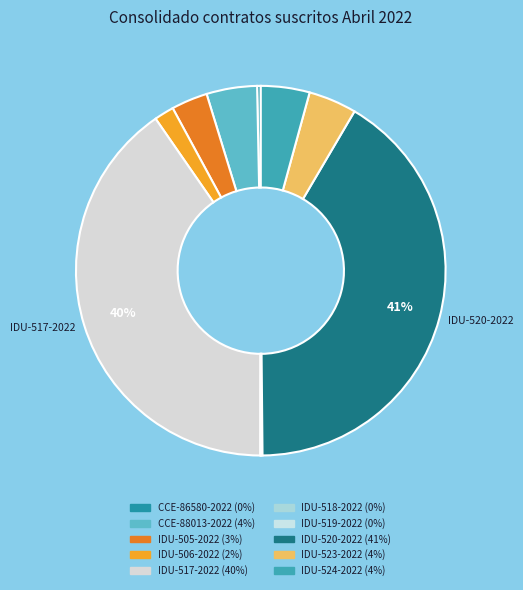

How many segments does this pie chart have?

10